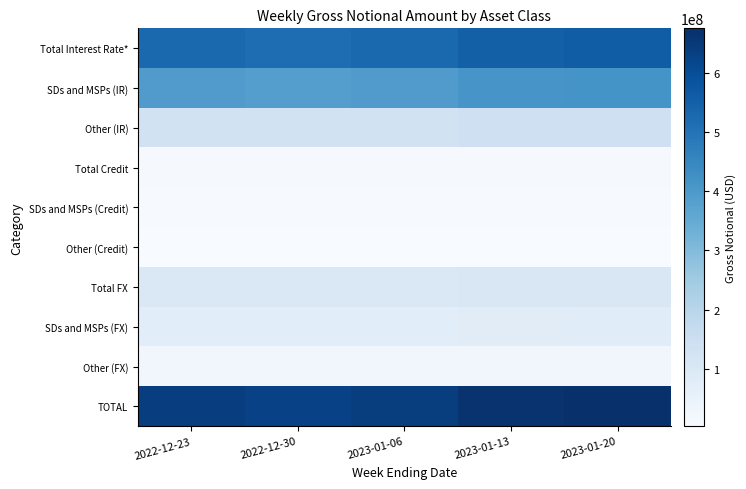

List the series in order of their peak value, lowest first.

Other (Credit), SDs and MSPs (Credit), Total Credit, Other (FX), SDs and MSPs (FX), Total FX, Other (IR), SDs and MSPs (IR), Total Interest Rate*, TOTAL